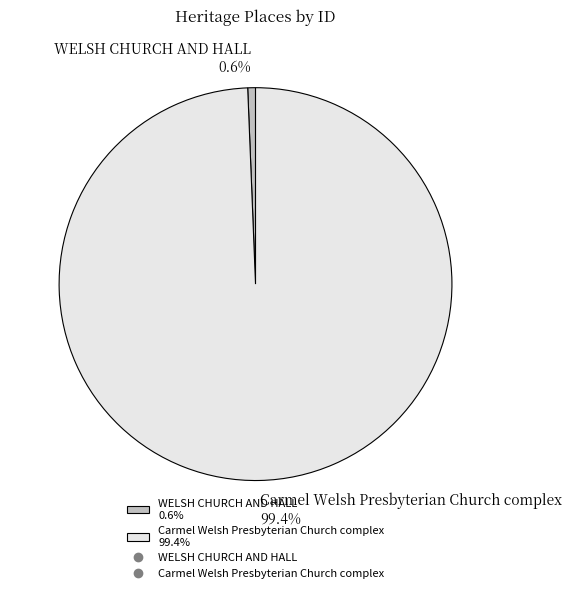

What percentage is NOT represented by WELSH CHURCH AND HALL?

99.4%